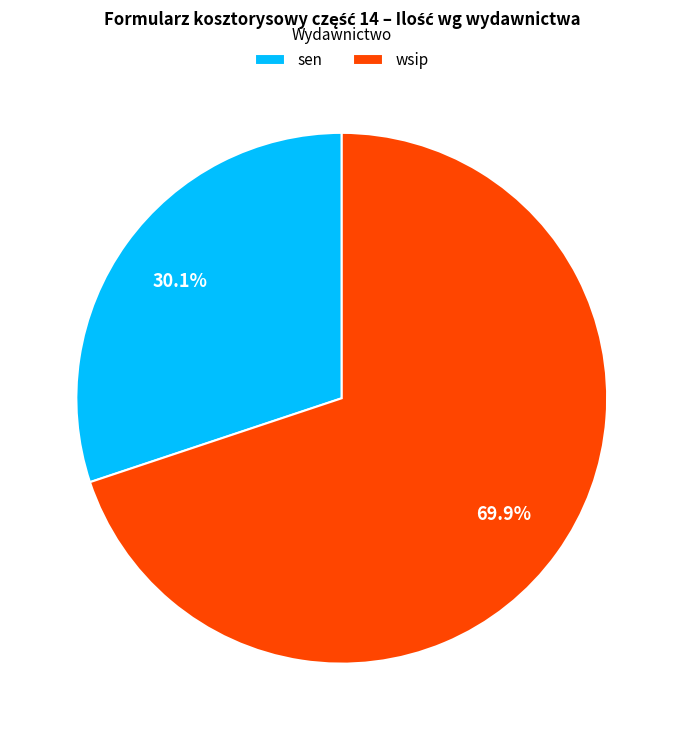

Rank the categories by value from lowest to highest.

sen, wsip